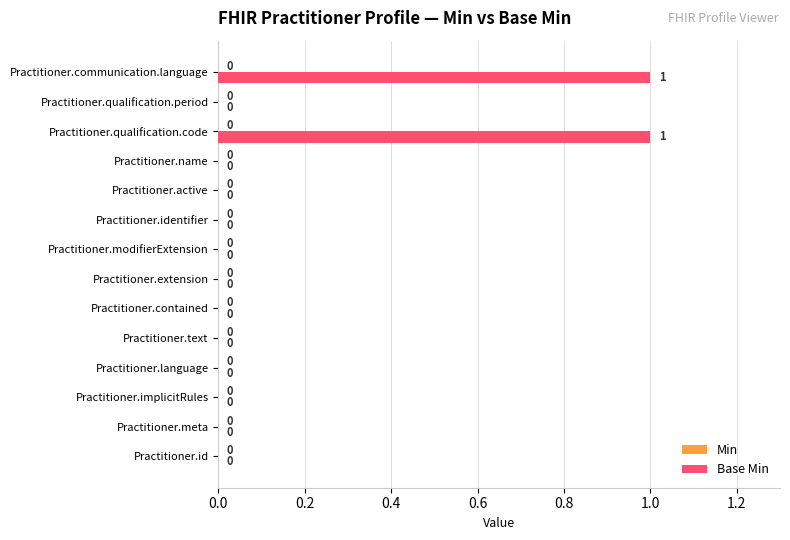

What is the change in value from Practitioner.active to Practitioner.communication.language?

+1